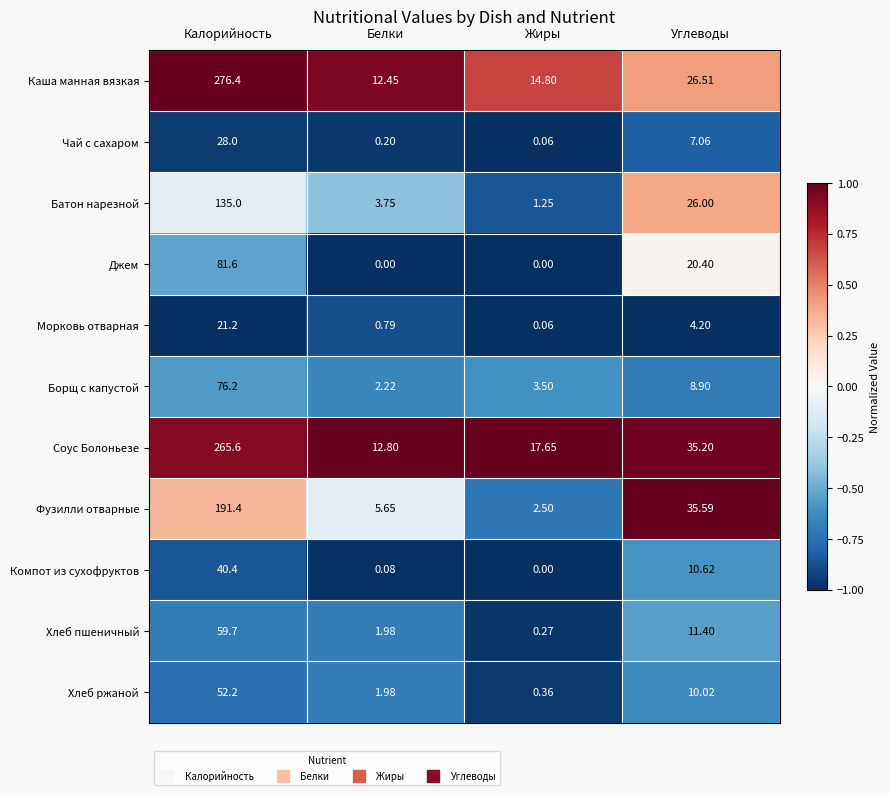

List the series in order of their peak value, highest first.

Каша манная вязкая, Соус Болоньезе, Фузилли отварные, Батон нарезной, Джем, Борщ с капустой, Хлеб пшеничный, Хлеб ржаной, Компот из сухофруктов, Чай с сахаром, Морковь отварная